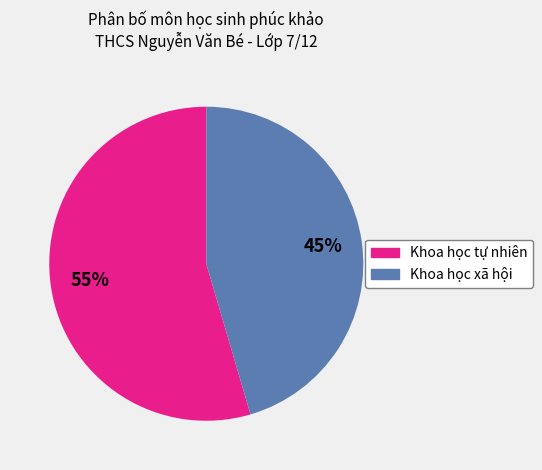

Is there a majority slice in this chart?

Yes